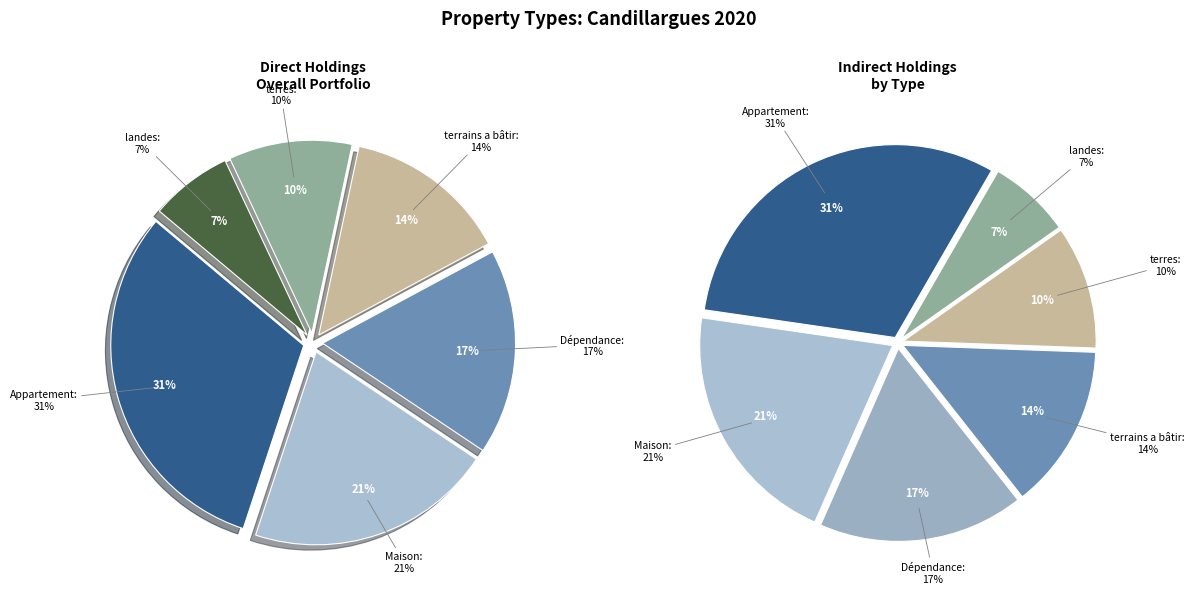

Is the sum of Dépendance and Appartement greater than half?

No